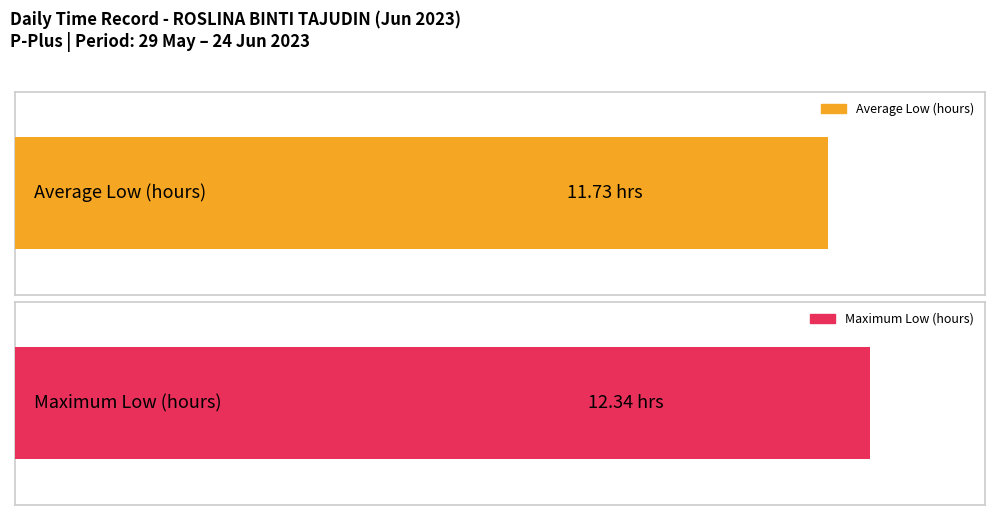

Are the bars horizontal?

Yes